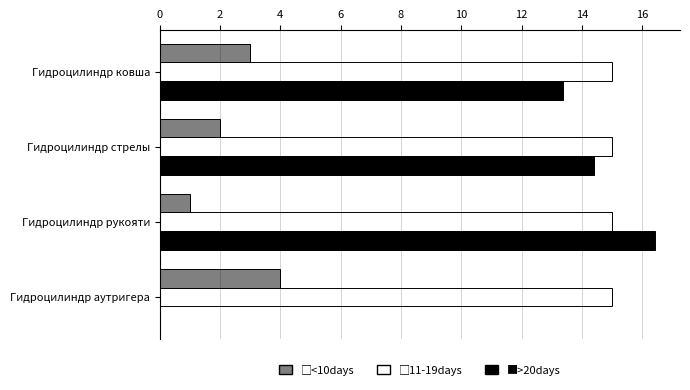

What is the greatest value displayed?

16.4